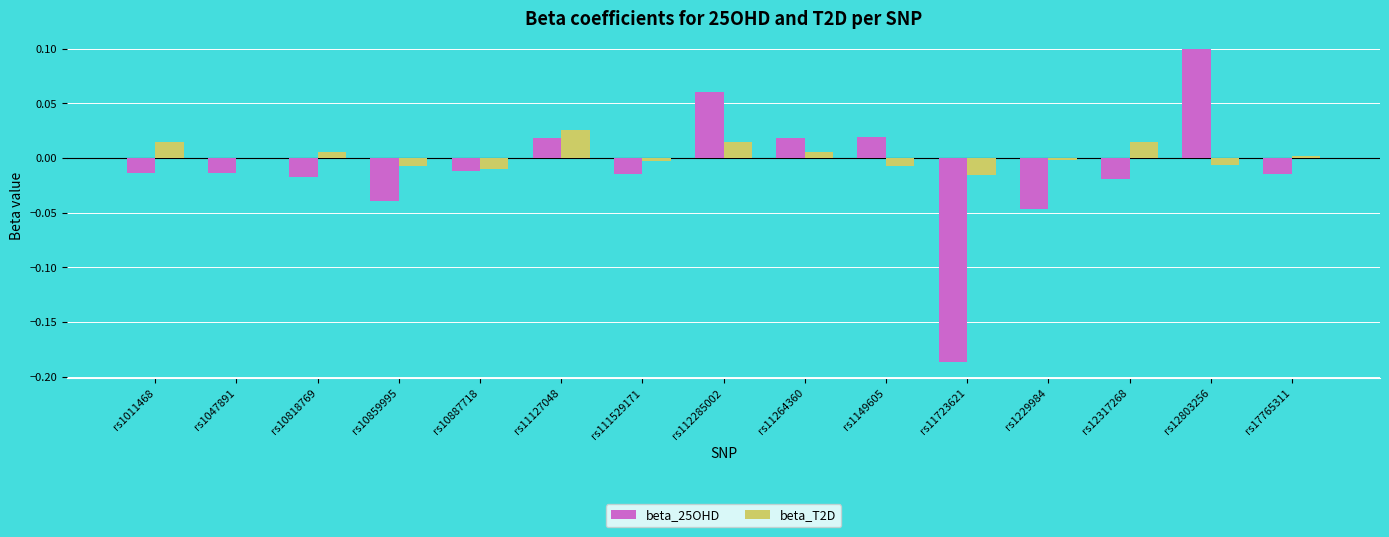

At which category is the sum across all series the highest?

rs12803256